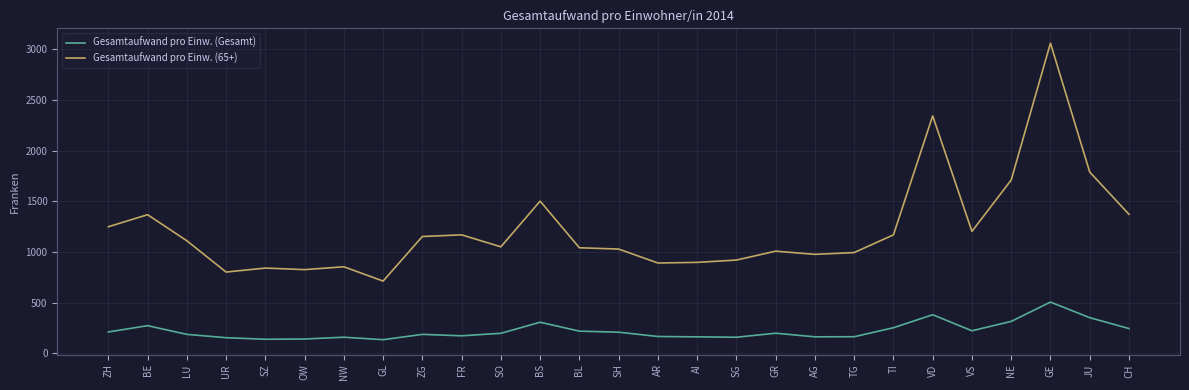

Which category has the lowest value in the Gesamtaufwand pro Einw. (65+) series?

GL